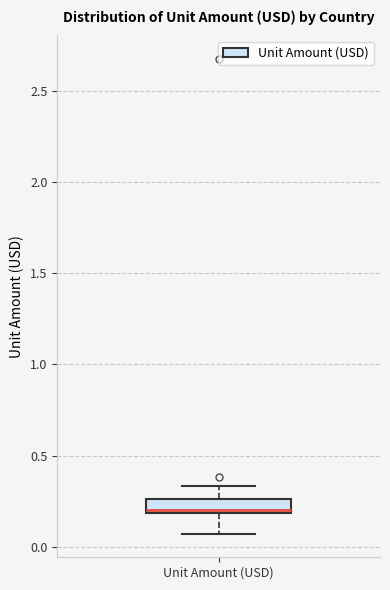

Transcribe this box plot: give where the median line is, the range the box spans, and where the two whiskers end, as read against the y-axis. The values are not printed on the chart, so give them approximately, as read against the axis.

median 0.20 (just above the box's lower edge), box 0.20 to 0.25, whiskers 0.05 to 0.35